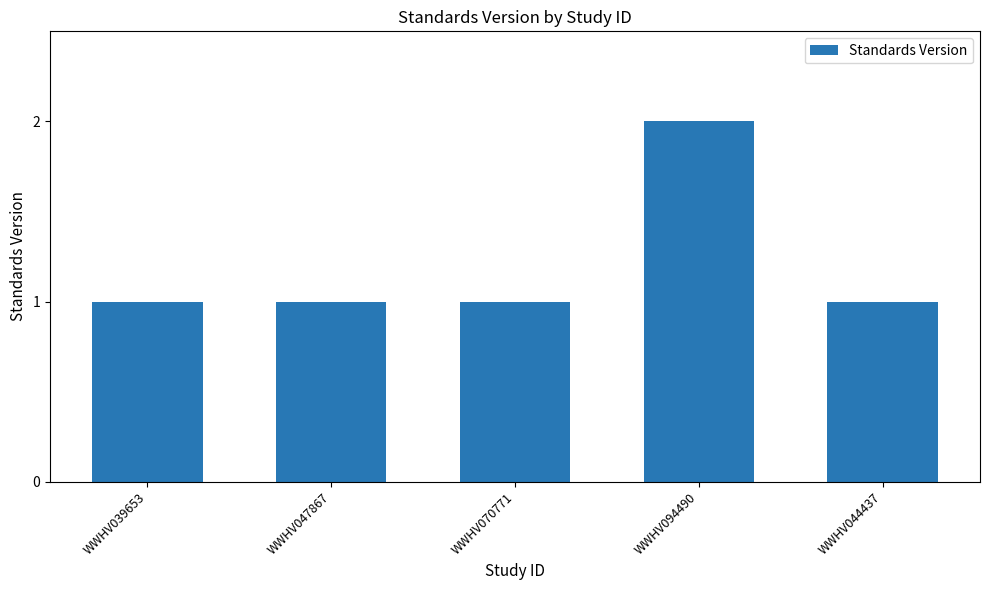

What is the ratio of the value at WWHV094490 to the value at WWHV044437?

2.0